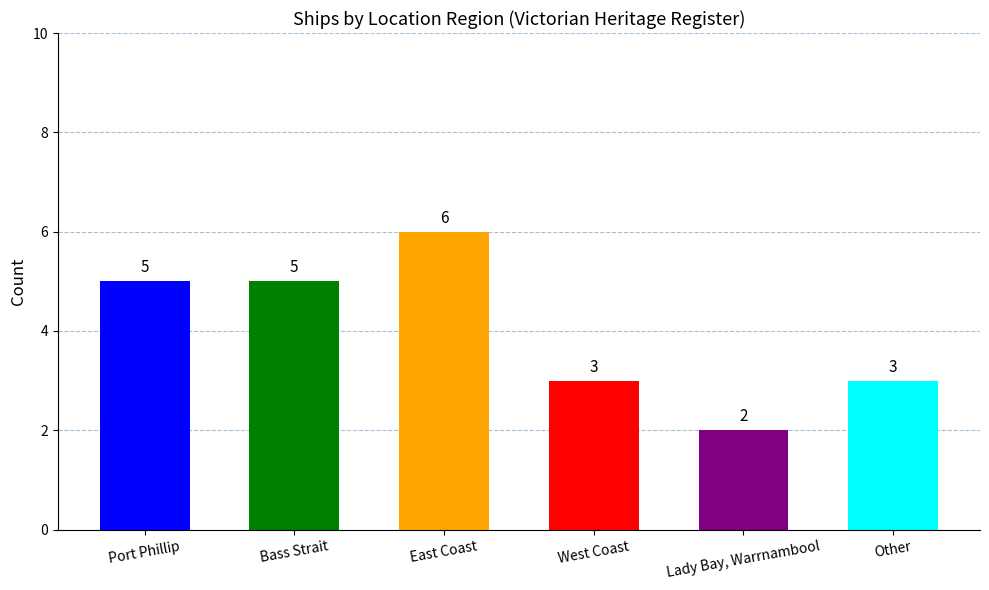

What is the difference between the maximum and second lowest values?

3